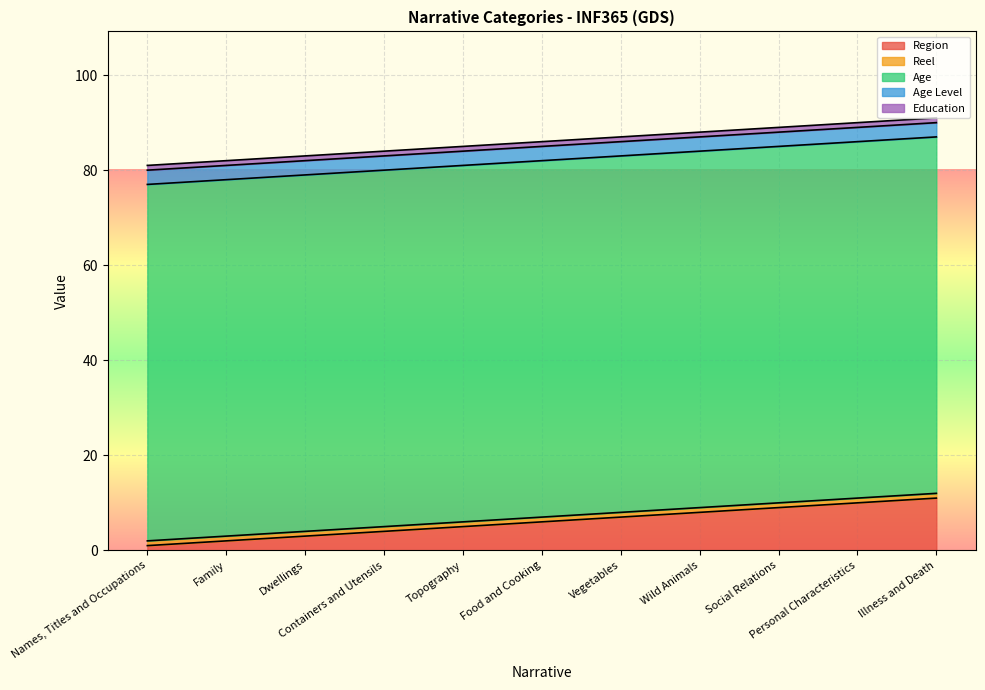

True or false: Age Level has a value of 3 at Dwellings.

True